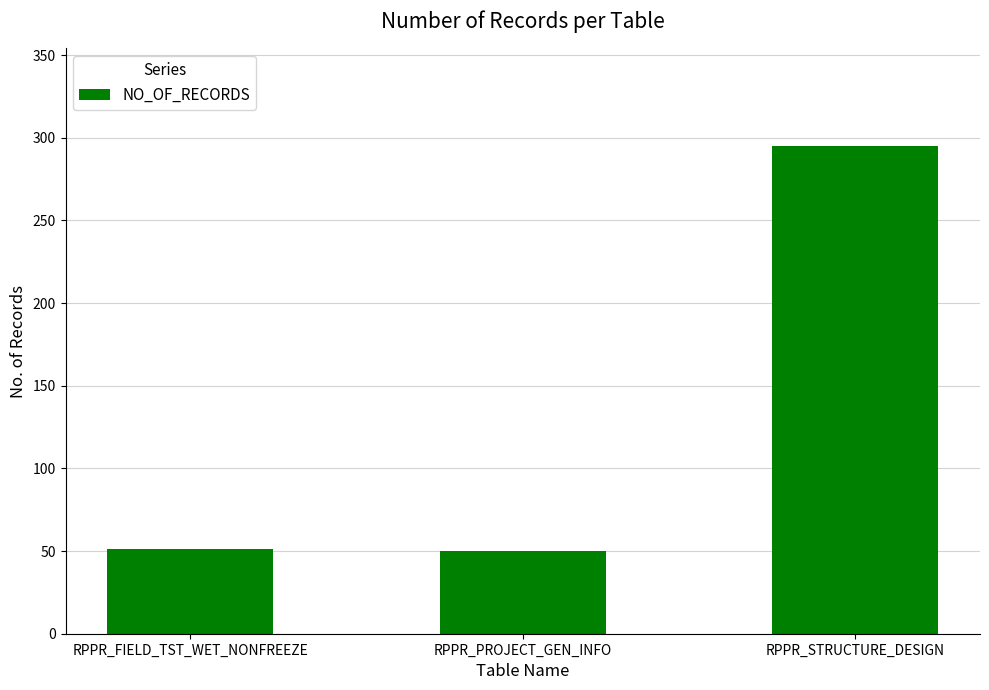

Where is the data nearest to the value 172?

RPPR_FIELD_TST_WET_NONFREEZE